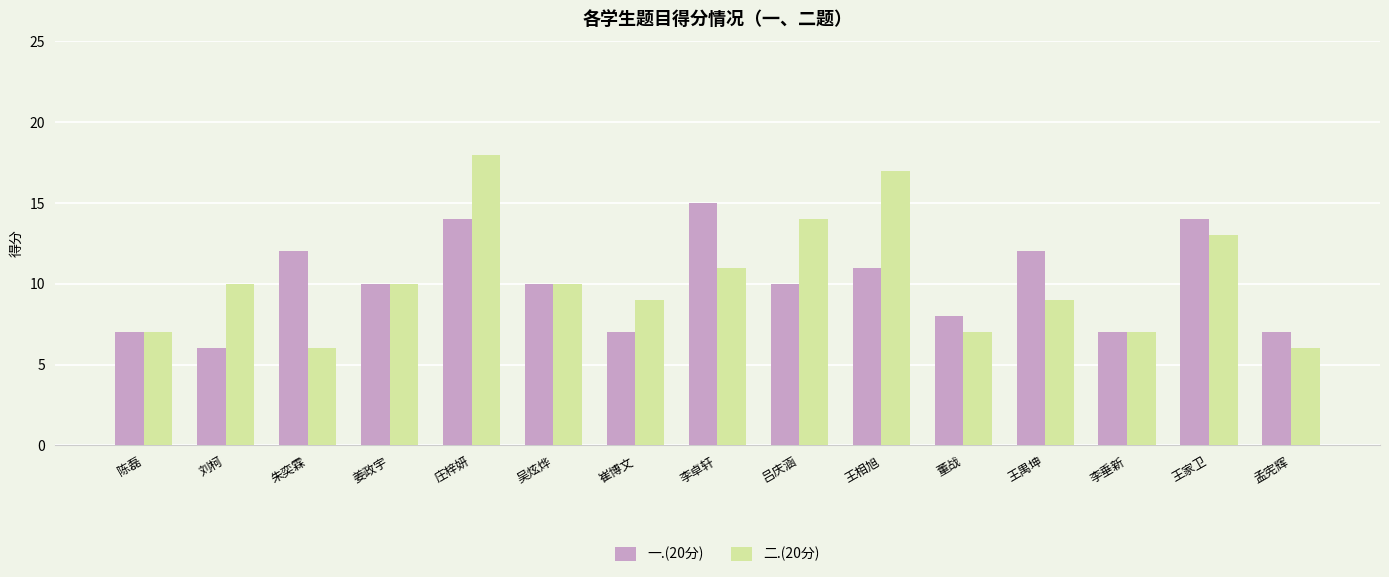

True or false: 一.(20分) has a value of 3 at 陈磊.

False